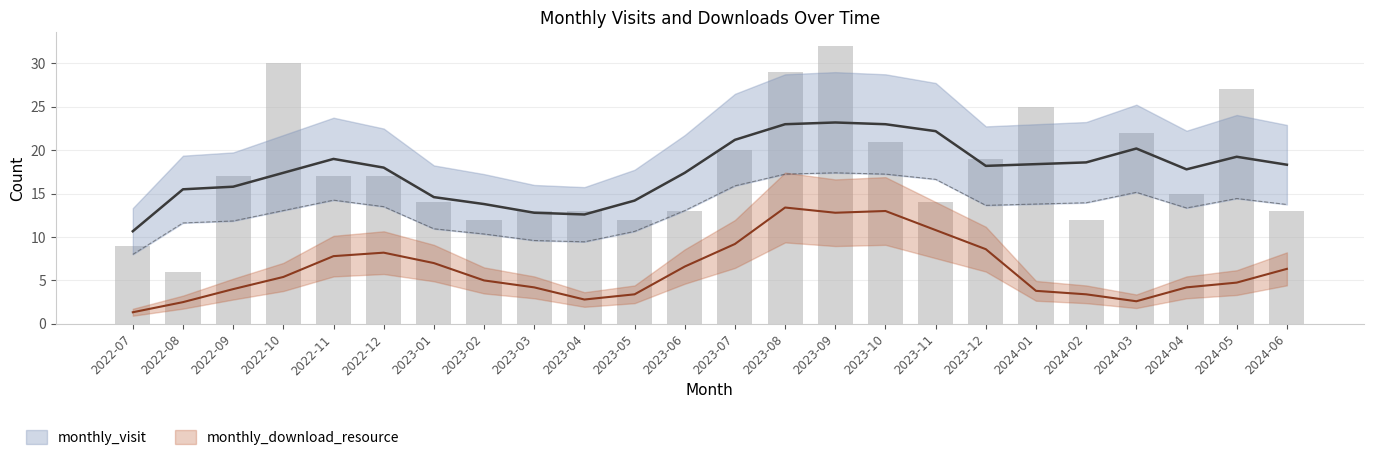

Does the chart contain stacked bars?

No